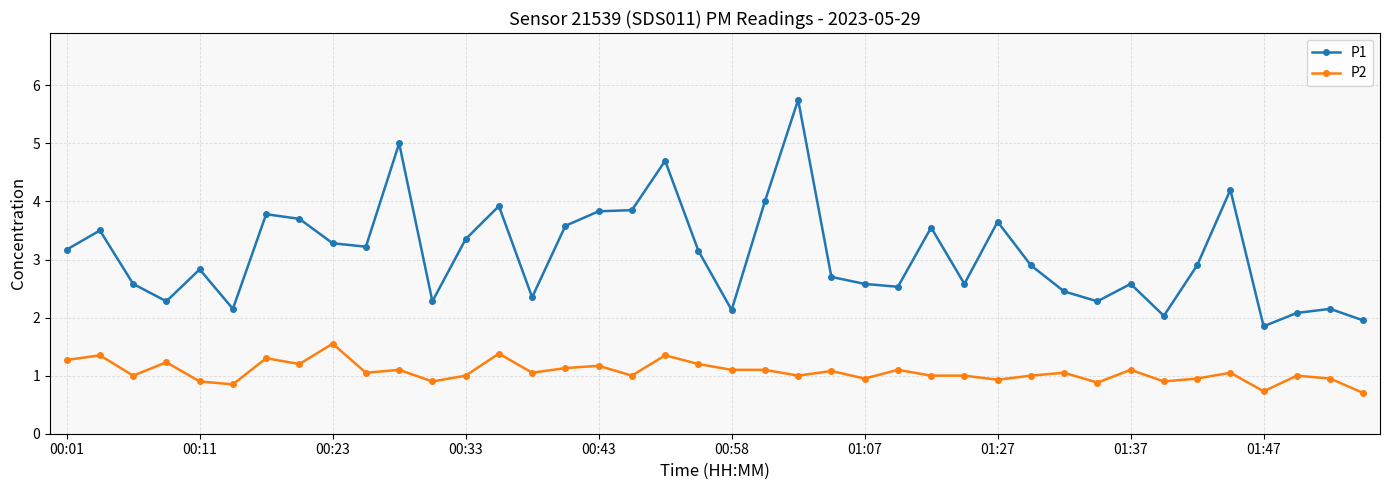

What is the average value of the P2 series?

1.1